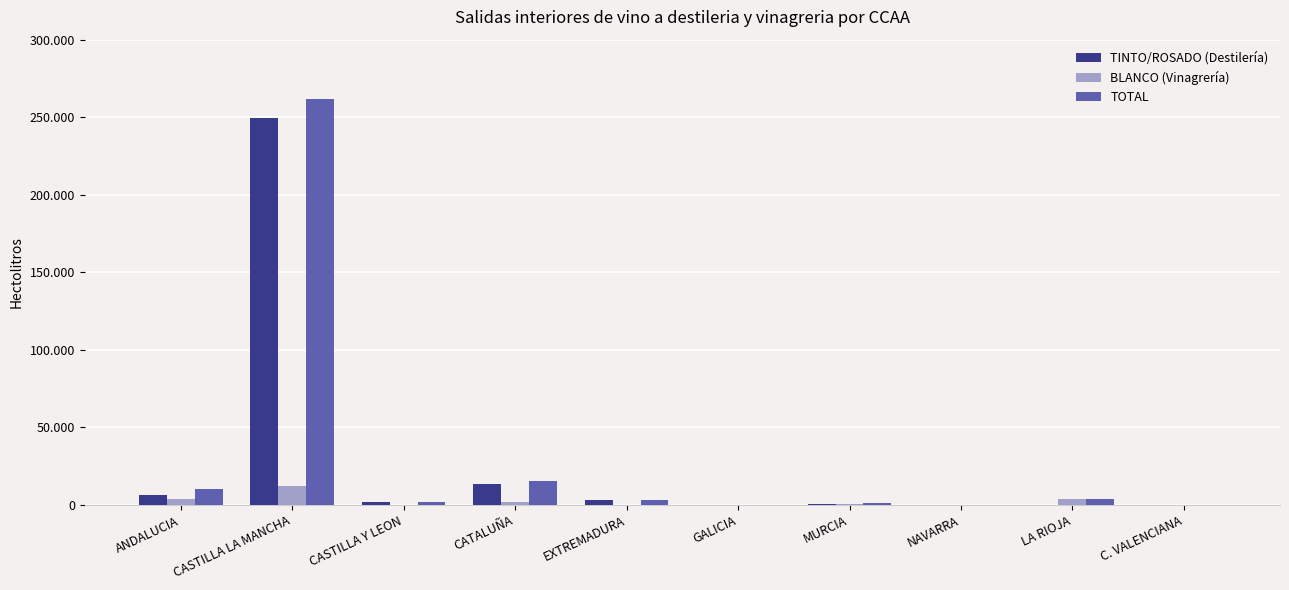

What is the difference between the TINTO/ROSADO (Destilería) values at LA RIOJA and ANDALUCIA?

6754